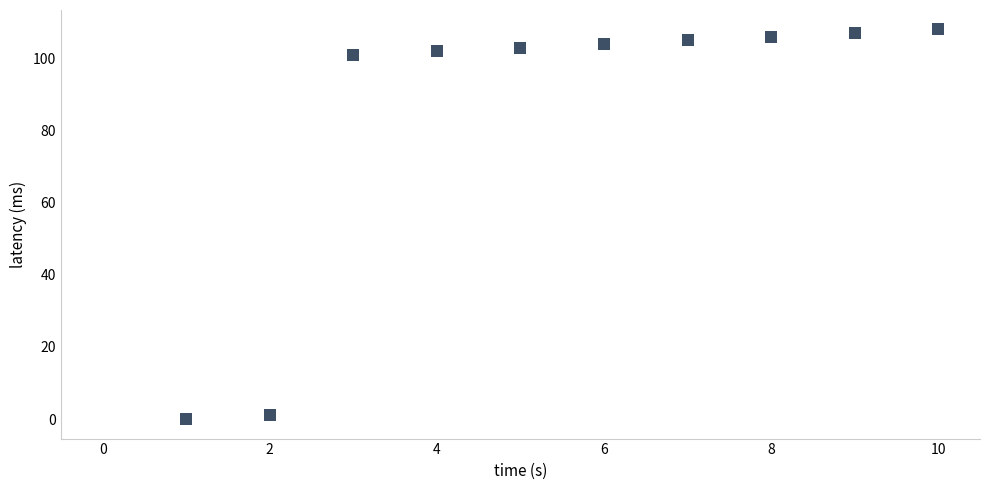

What is the range of X values (max minus min)?

9